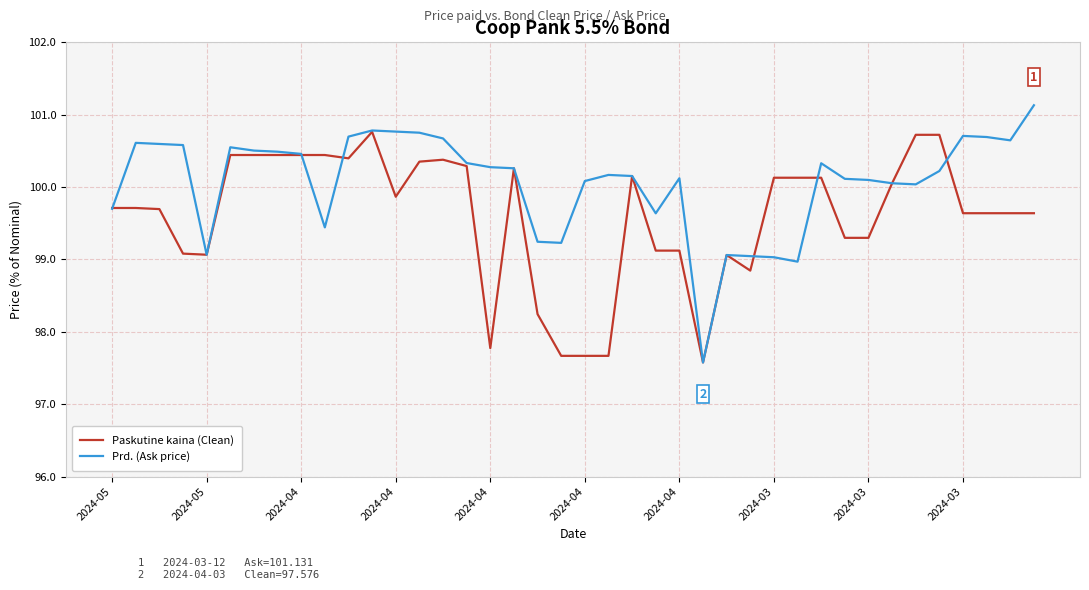

What is the greatest value displayed?

101.1